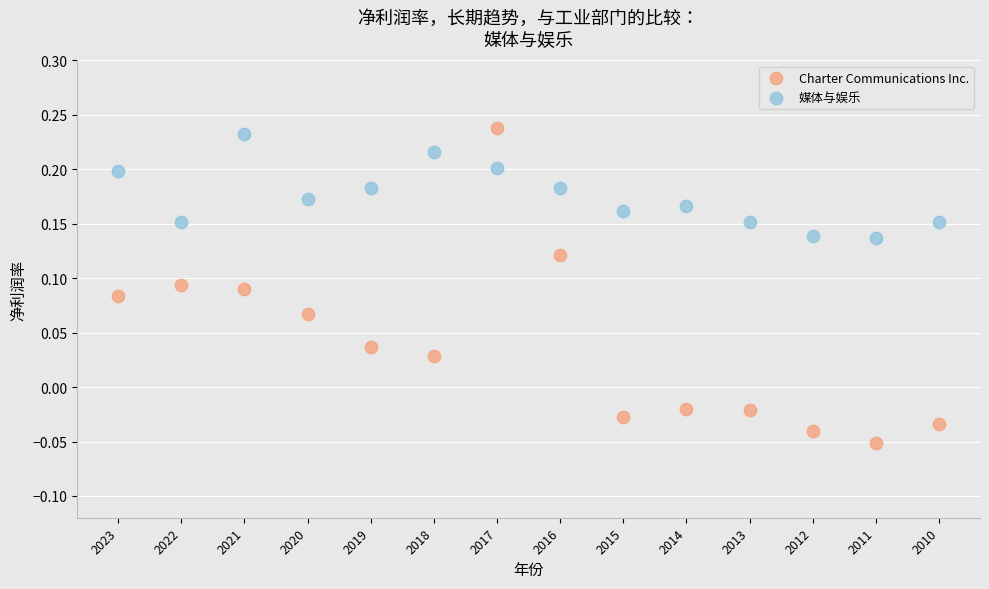

Which series reaches the minimum Y coordinate?

Charter Communications Inc.